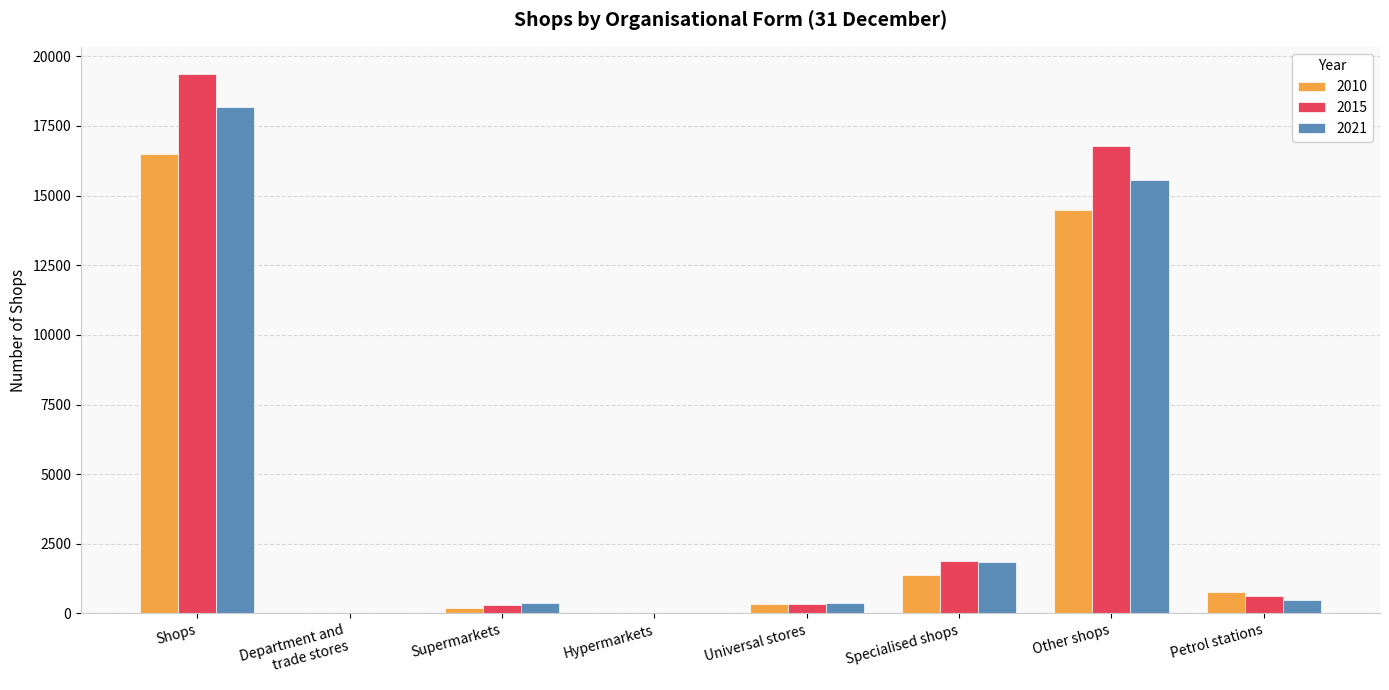

At which label does 2021 first exceed 485?

Shops